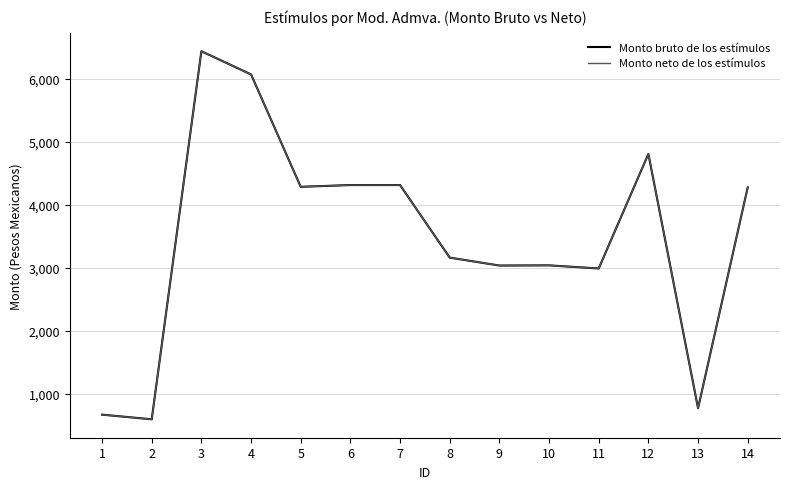

Does the chart have visible grid lines?

Yes